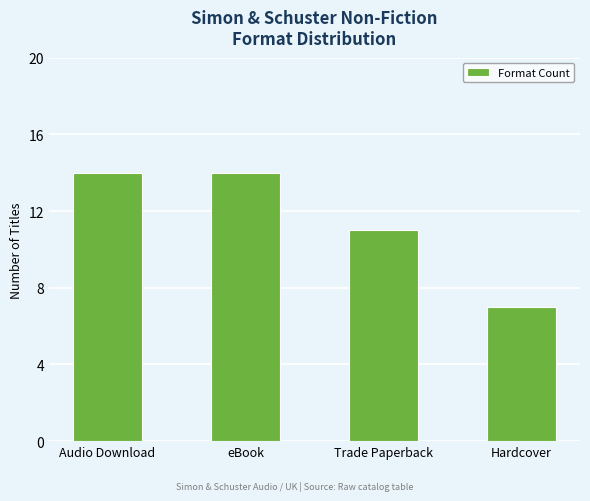

Does the chart contain stacked bars?

No